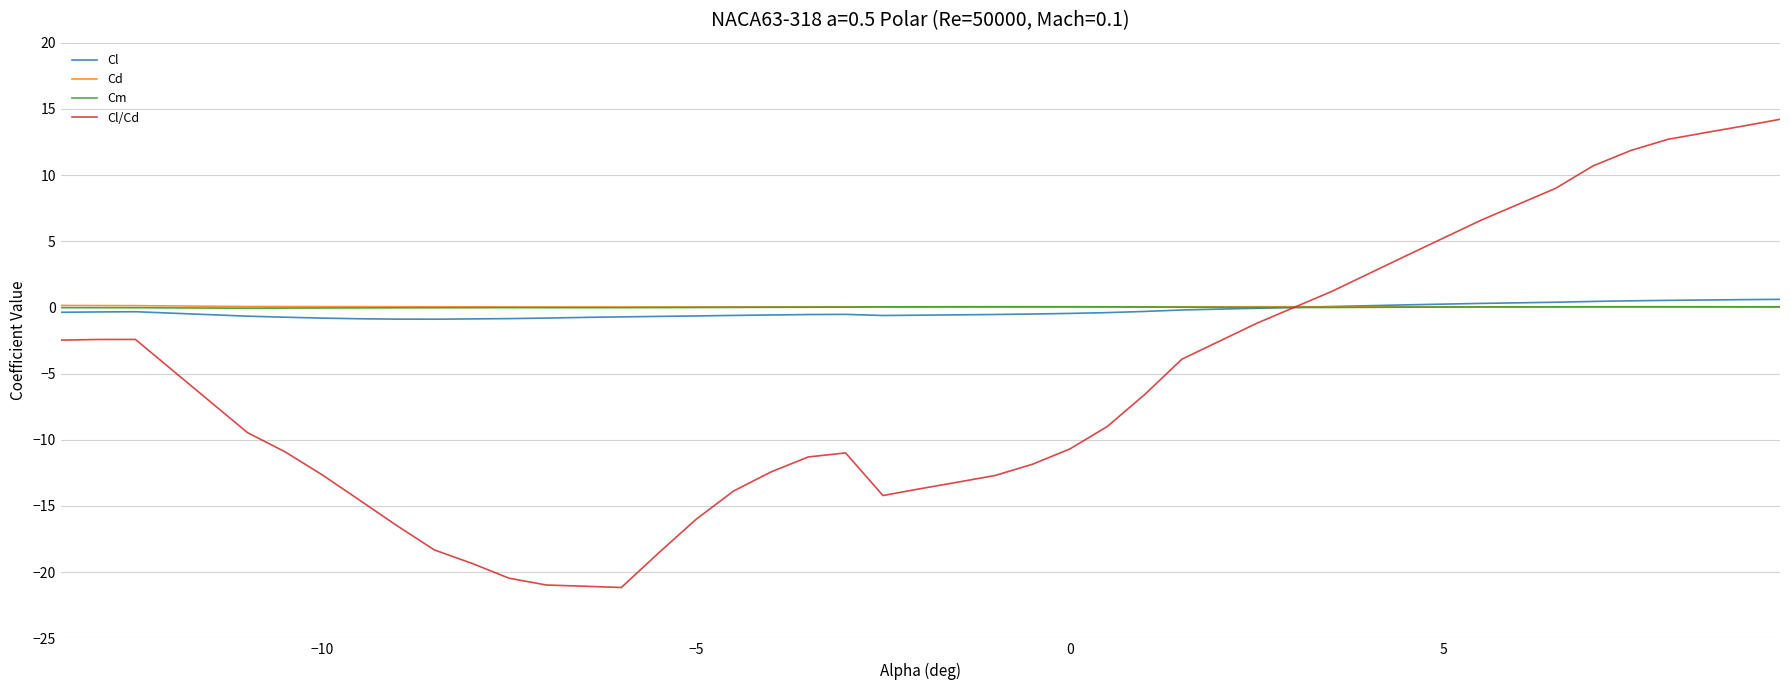

Which series has the largest range (max minus min)?

Cl/Cd